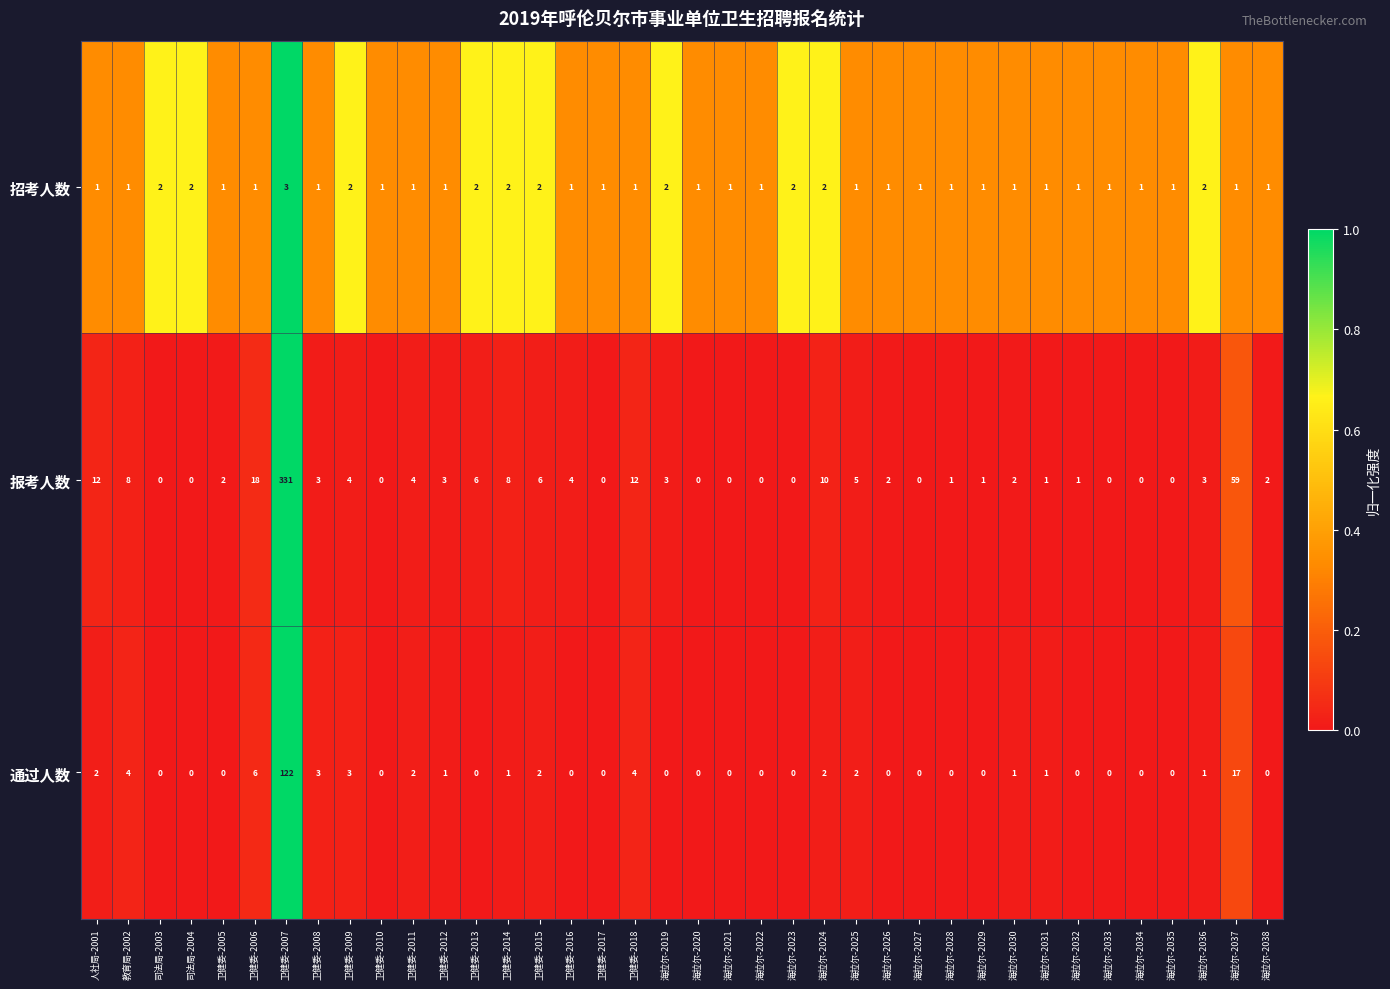

List the series in order of their overall mean, highest first.

报考人数, 通过人数, 招考人数